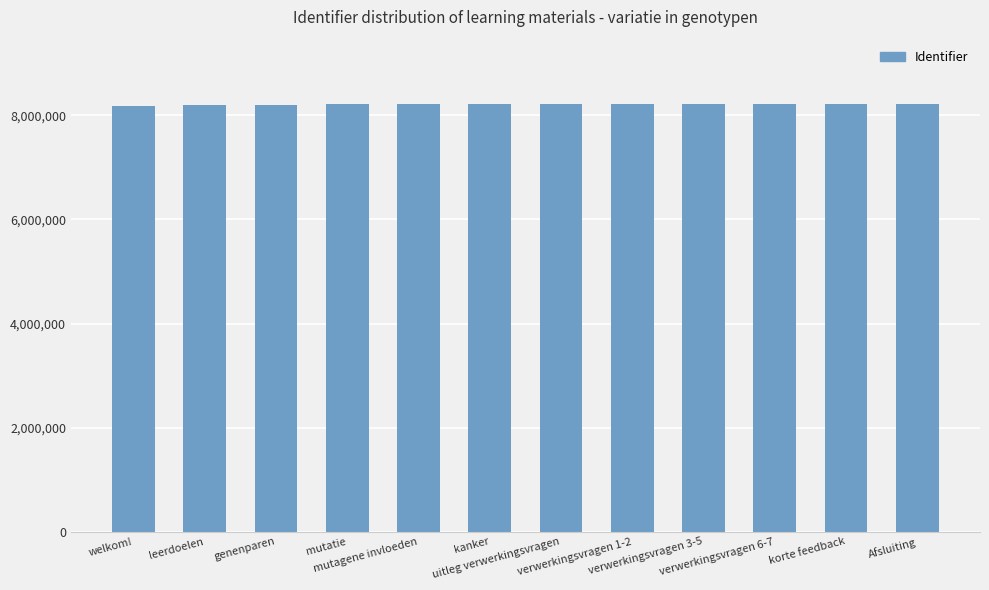

What is the sum of all values?

98556564